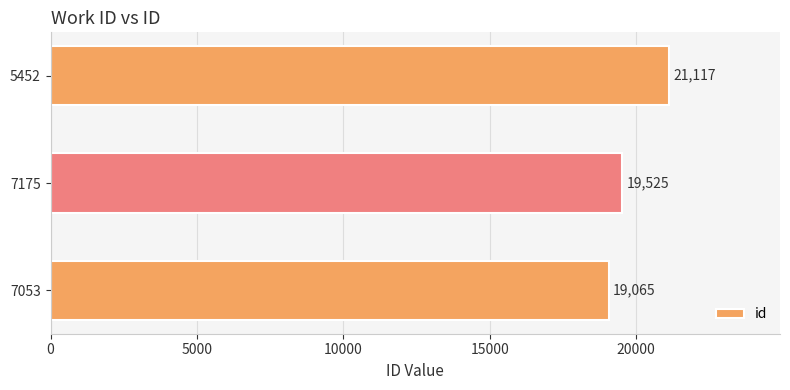

The value at 7053 is 12228. True or false?

False